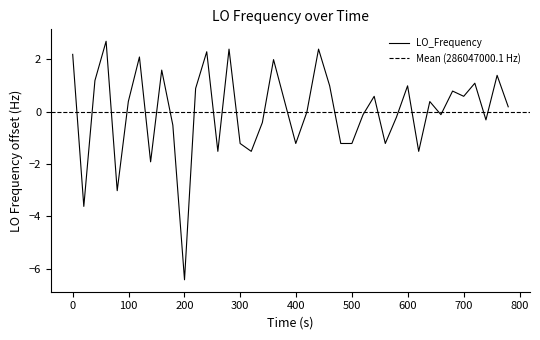

What is the difference between the second highest and second lowest values?

6.0